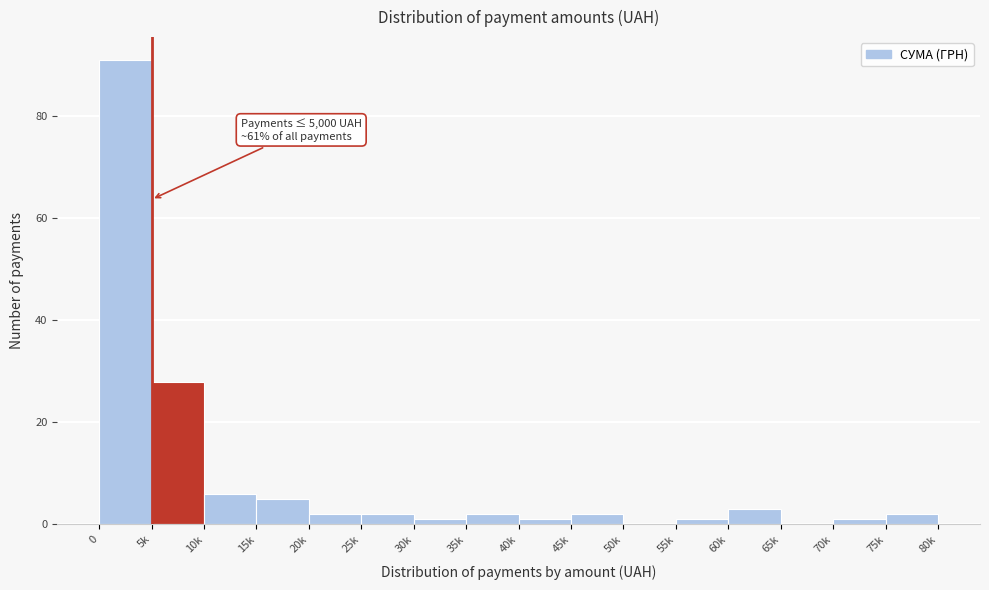

Reading left to right, what are all the values shown in this chart?

0=91	5k=28	10k=6	15k=5	20k=2	25k=2	30k=1	35k=2	40k=1	45k=2	50k=0	55k=1	60k=3	65k=0	70k=1	75k=2